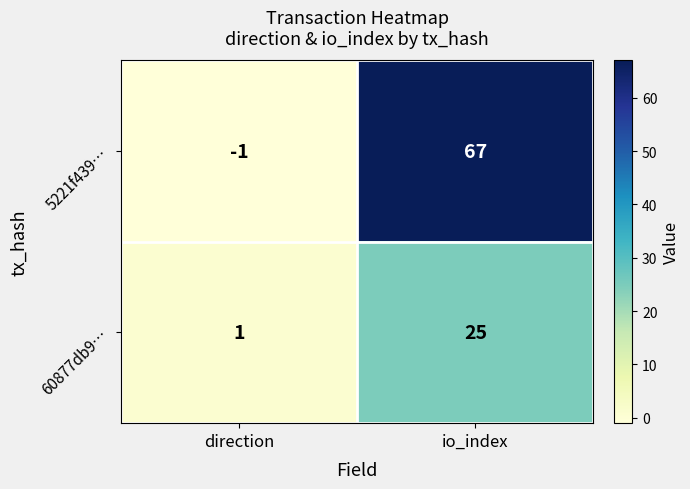

Is it true that 5221f439… equals -1 at direction?

True